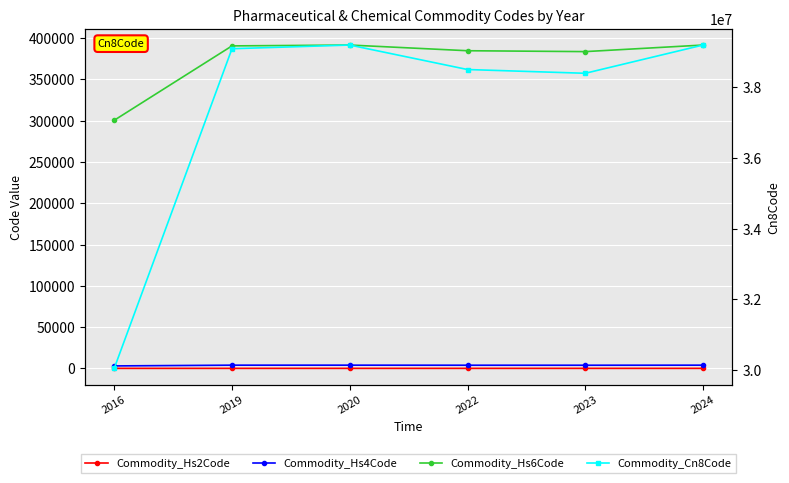

The Commodity_Hs2Code series shows 30.0 at 2016. True or false?

True